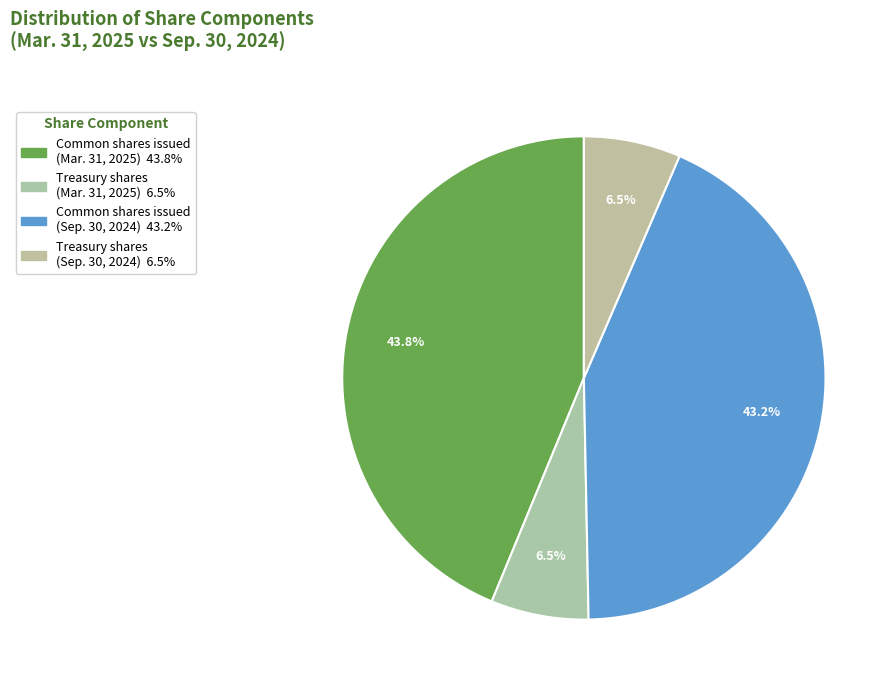

What is the smallest slice in the pie chart?

Treasury Stock, Common, Shares (Sep. 30, 2024)